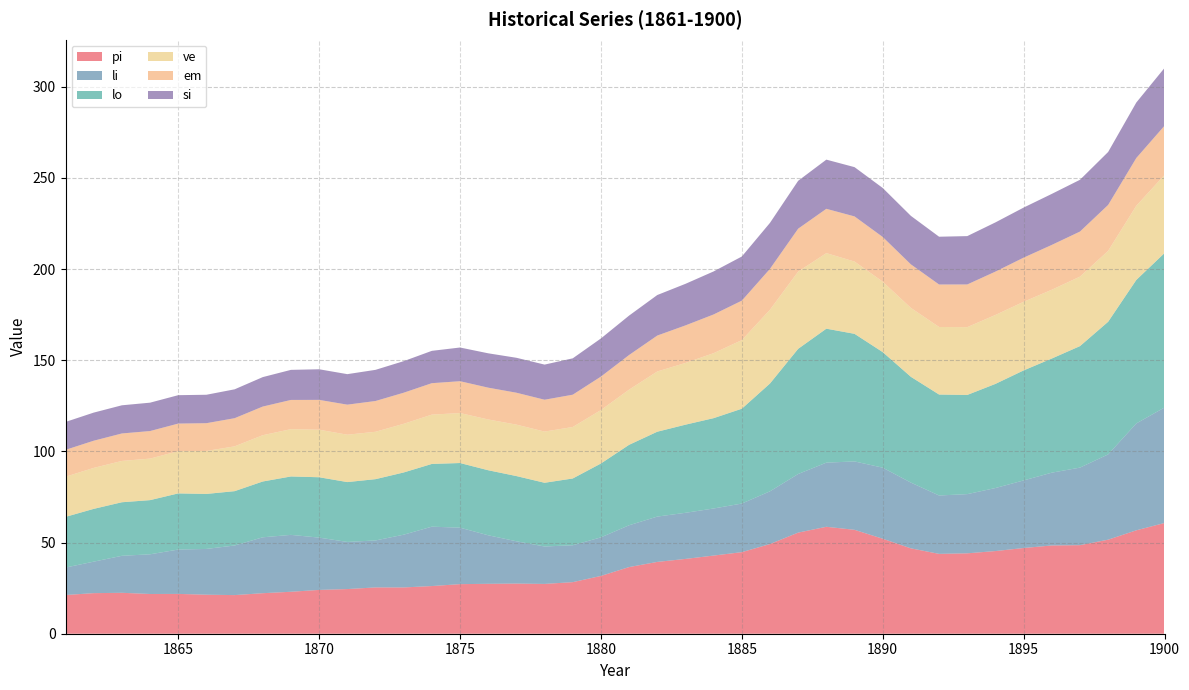

Reading left to right, list all the values displayed in this chart.

pi: 1861=21.2	1862=22.2	1863=22.4	1864=21.8	1865=21.8	1866=21.4	1867=21.2	1868=22.2	1869=23.0	1870=24.0	1871=24.5	1872=25.4	1873=25.4	1874=26.1	1875=27.2	1876=27.4	1877=27.5	1878=27.3	1879=28.3	1880=31.7	1881=36.5	1882=39.4	1883=41.0	1884=42.9	1885=44.7	1886=49.2	1887=55.5	1888=58.6	1889=57.0	1890=52.1	1891=46.8	1892=43.8	1893=44.1	1894=45.3	1895=47.0	1896=48.4	1897=48.6	1898=51.6	1899=56.7	1900=60.7
li: 1861=15.1	1862=17.3	1863=20.3	1864=21.8	1865=24.3	1866=25.1	1867=27.2	1868=30.7	1869=31.2	1870=28.7	1871=25.9	1872=25.8	1873=28.9	1874=32.6	1875=31.0	1876=26.6	1877=23.2	1878=20.5	1879=20.2	1880=21.1	1881=22.9	1882=24.9	1883=25.3	1884=25.8	1885=26.7	1886=28.9	1887=32.1	1888=35.2	1889=37.5	1890=39.0	1891=36.1	1892=32.0	1893=32.5	1894=34.6	1895=37.1	1896=39.9	1897=42.5	1898=46.8	1899=58.6	1900=63.3
lo: 1861=27.8	1862=28.9	1863=29.4	1864=29.7	1865=30.8	1866=30.2	1867=29.8	1868=30.6	1869=32.0	1870=33.1	1871=32.8	1872=33.6	1873=34.1	1874=34.4	1875=35.5	1876=35.7	1877=35.8	1878=34.9	1879=36.6	1880=40.5	1881=44.1	1882=46.5	1883=48.3	1884=49.5	1885=52.0	1886=59.1	1887=68.7	1888=73.5	1889=70.0	1890=63.4	1891=58.0	1892=55.4	1893=54.4	1894=57.1	1895=60.3	1896=62.6	1897=66.6	1898=72.7	1899=78.7	1900=84.7
ve: 1861=22.0	1862=22.5	1863=22.7	1864=22.8	1865=23.2	1866=23.6	1867=24.6	1868=25.4	1869=25.9	1870=26.1	1871=26.0	1872=26.0	1873=26.7	1874=27.1	1875=27.4	1876=27.8	1877=28.2	1878=28.1	1879=28.2	1880=29.3	1881=30.3	1882=33.0	1883=33.9	1884=35.6	1885=37.6	1886=40.5	1887=42.4	1888=41.4	1889=39.6	1890=38.6	1891=37.8	1892=37.0	1893=37.2	1894=37.8	1895=37.6	1896=37.7	1897=38.1	1898=38.9	1899=40.7	1900=42.8
em: 1861=14.7	1862=14.9	1863=15.1	1864=15.1	1865=15.1	1866=15.2	1867=15.4	1868=15.7	1869=16.0	1870=16.4	1871=16.5	1872=16.9	1873=17.1	1874=17.2	1875=17.5	1876=17.4	1877=17.5	1878=17.5	1879=17.7	1880=18.4	1881=19.0	1882=19.7	1883=20.6	1884=21.2	1885=21.6	1886=22.4	1887=23.5	1888=24.3	1889=24.8	1890=24.5	1891=23.9	1892=23.3	1893=23.4	1894=23.8	1895=24.2	1896=24.6	1897=24.7	1898=25.2	1899=26.2	1900=27.0
si: 1861=15.3	1862=15.4	1863=15.4	1864=15.6	1865=15.6	1866=15.6	1867=15.8	1868=16.1	1869=16.5	1870=16.8	1871=16.7	1872=17.1	1873=17.3	1874=17.7	1875=18.5	1876=18.8	1877=19.2	1878=19.3	1879=19.9	1880=20.9	1881=21.6	1882=22.2	1883=22.8	1884=23.6	1885=24.2	1886=25.2	1887=26.3	1888=27.0	1889=27.0	1890=26.9	1891=26.6	1892=26.2	1893=26.5	1894=27.0	1895=27.5	1896=28.0	1897=28.4	1898=29.0	1899=30.4	1900=31.7